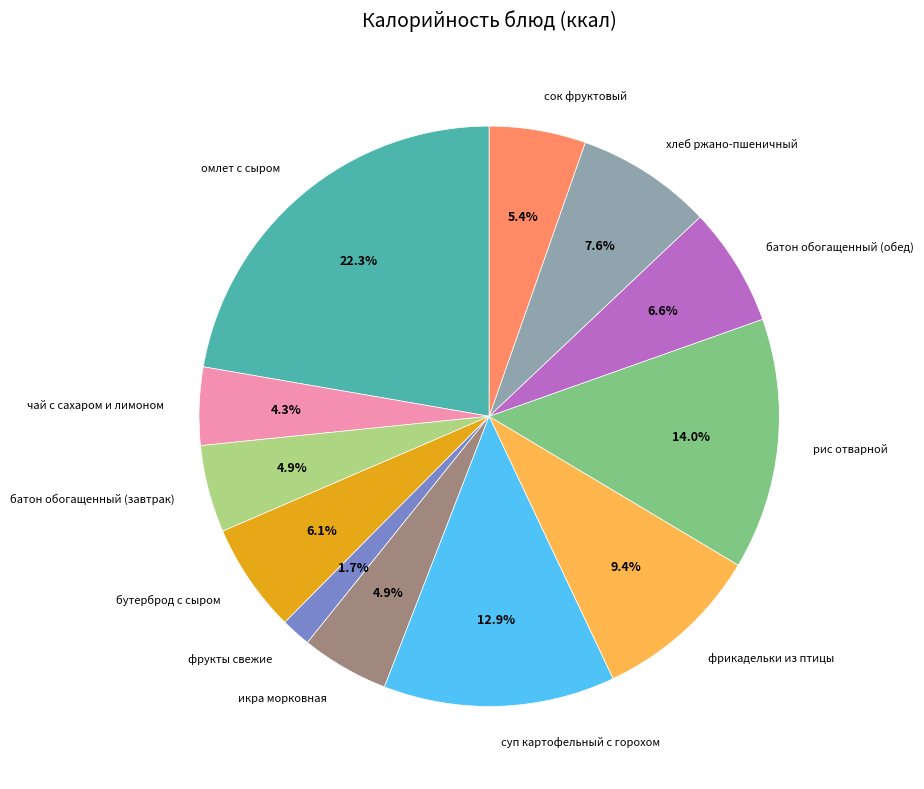

Is there any slice that represents more than half of the pie?

No